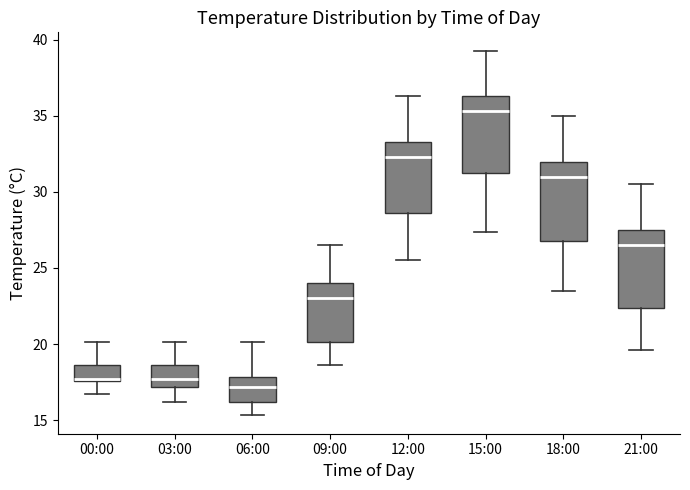

Where does the lower whisker of the box for 03:00 end on the y-axis? The values are not printed on the chart, so give them approximately, as read against the axis.

16.0